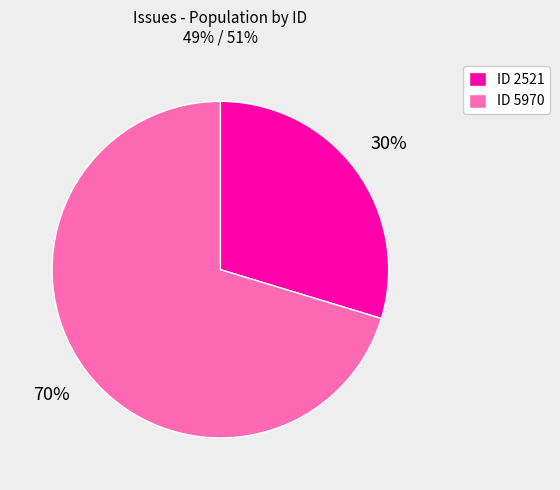

The ID 2521 slice represents 30% of the pie. True or false?

True